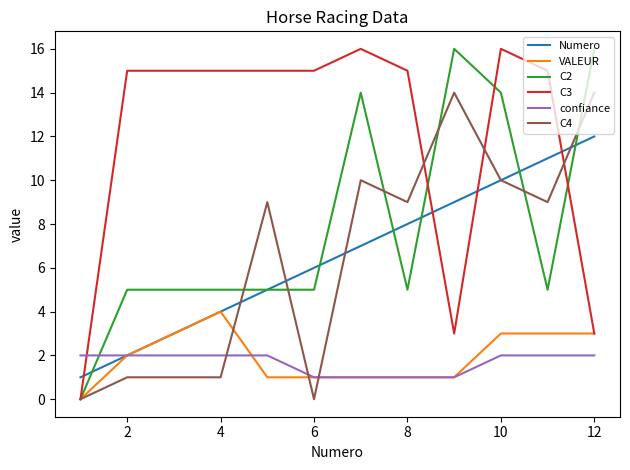

Count the number of data series in this chart.

6